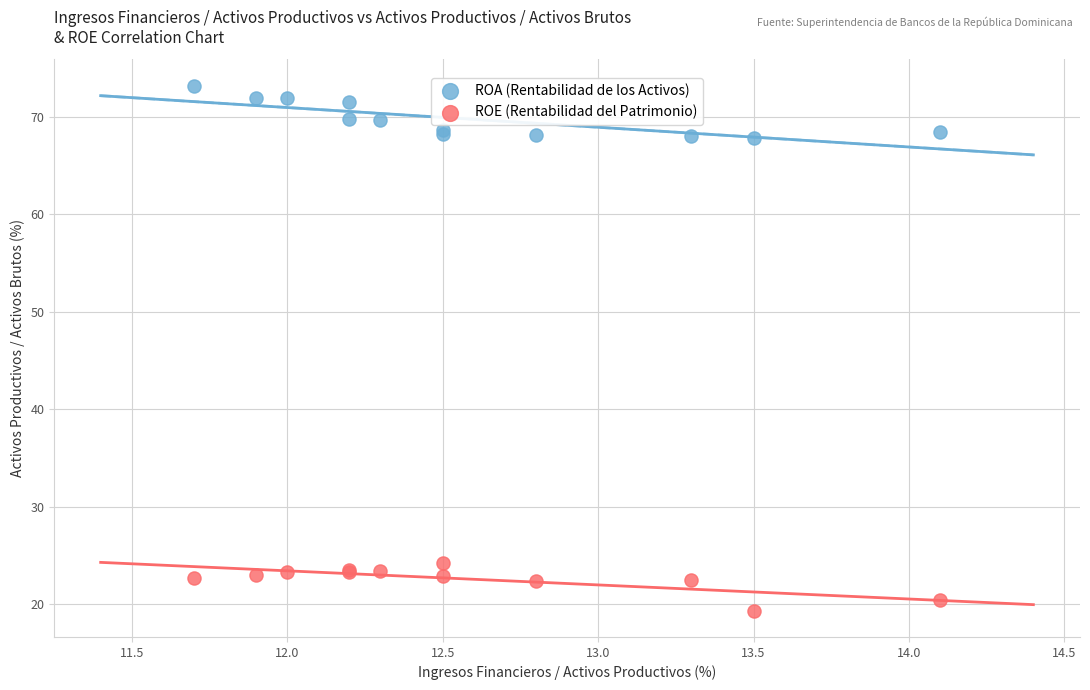

Which series contains the highest Y value?

ROA (Rentabilidad de los Activos)